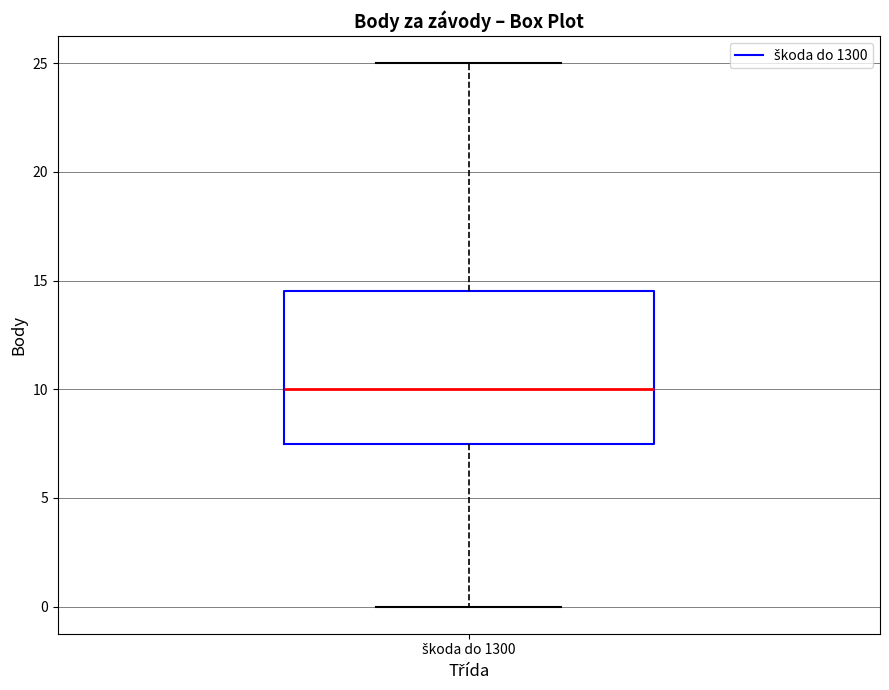

Transcribe this box plot: give where the median line is, the range the box spans, and where the two whiskers end, as read against the y-axis. The values are not printed on the chart, so give them approximately, as read against the axis.

median 10.0, box 7.5 to 14.5, whiskers 0.0 to 25.0